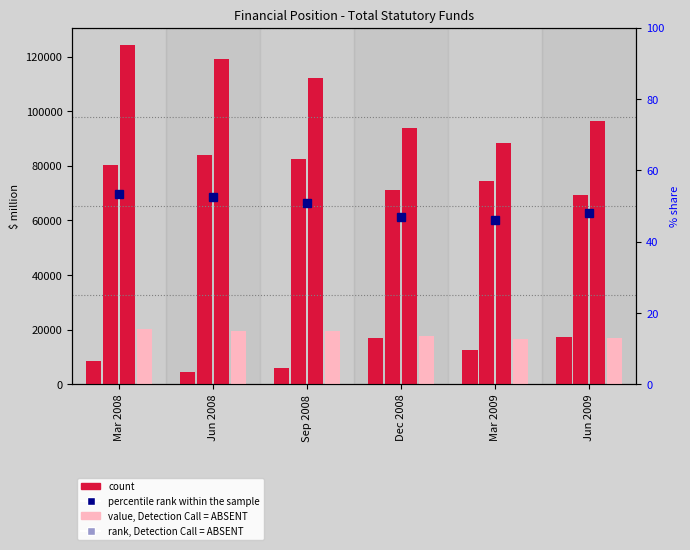

What is the total value across all series at Dec 2008?

199613.9